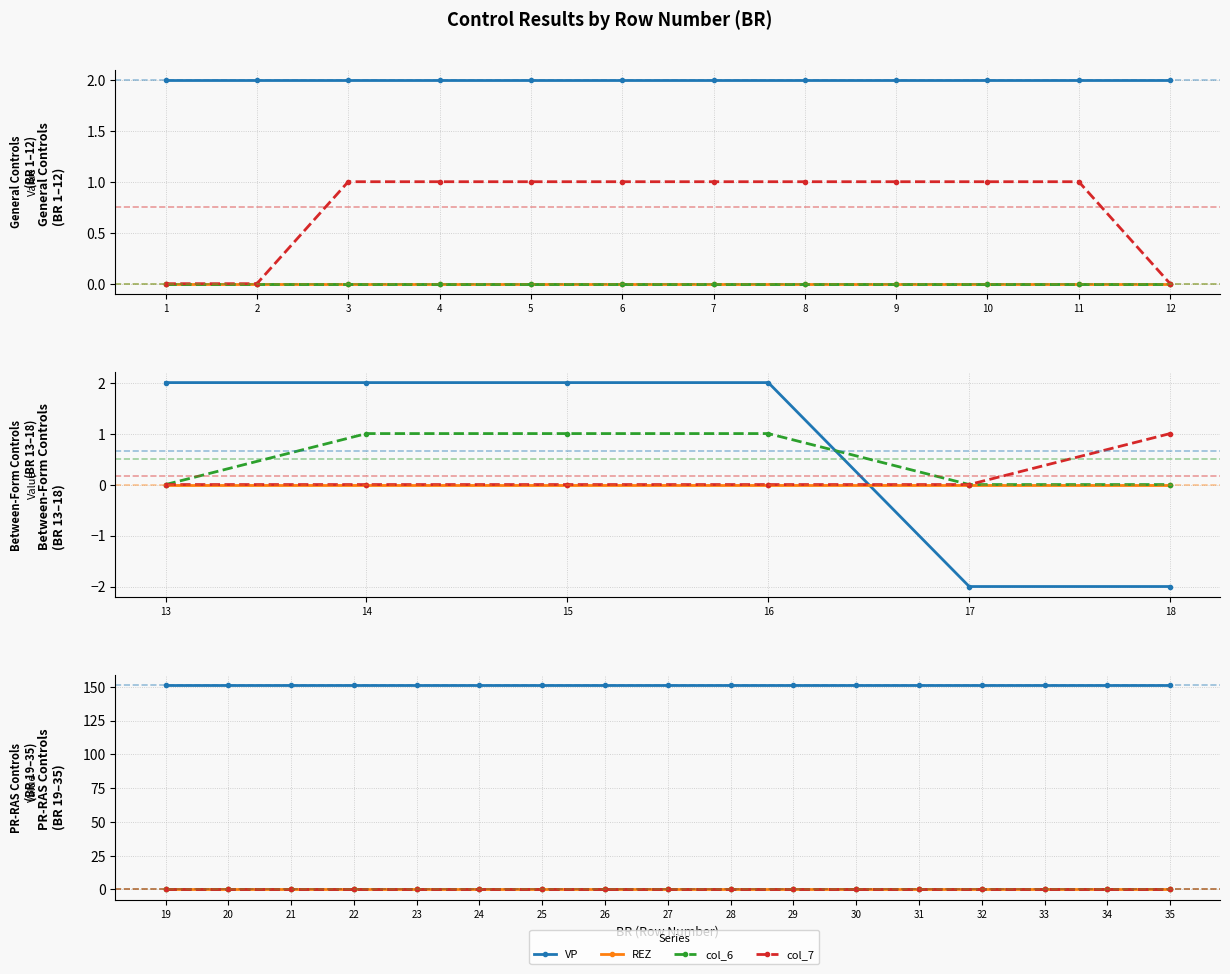

How many data points does each series have?

17